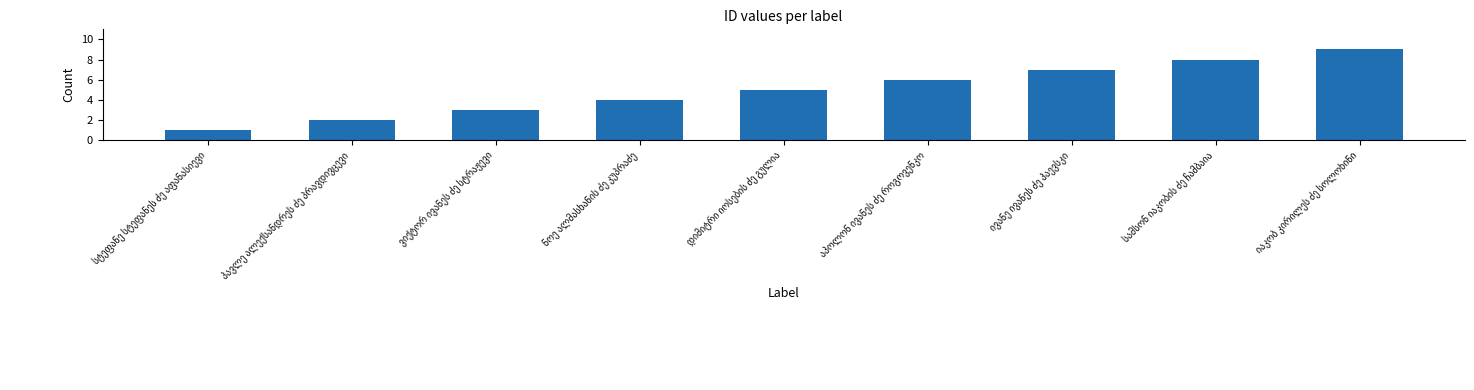

What is the maximum value shown in the chart?

9